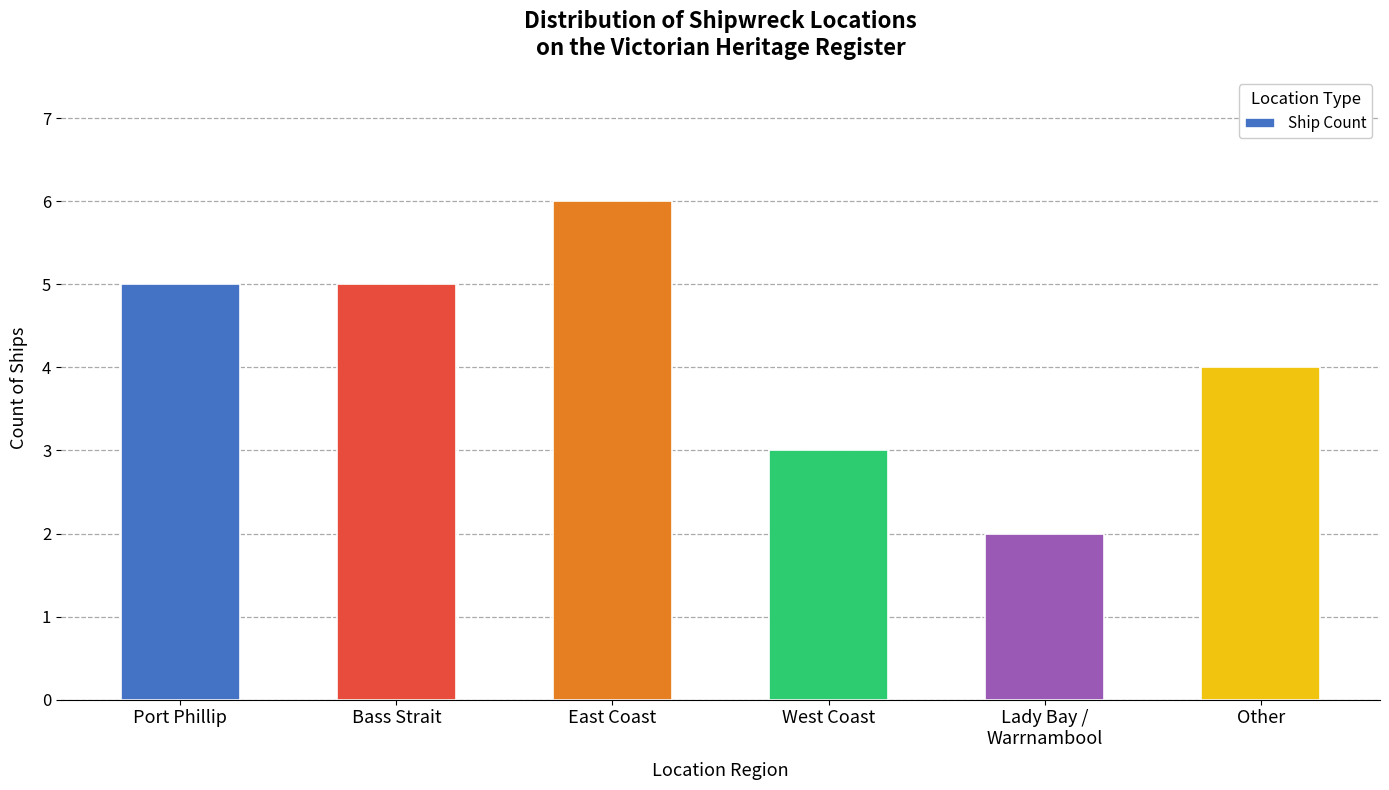

What is the difference between the maximum and minimum values?

4